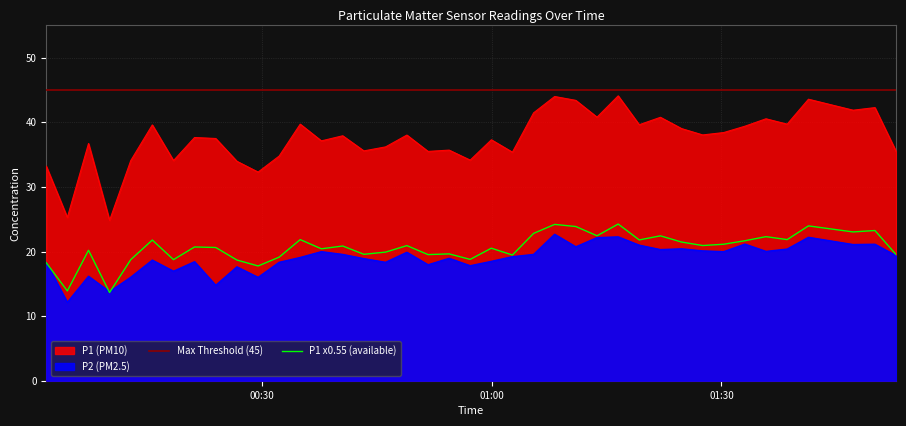

Is the value of P1 at 2023-03-01T00:10:05 greater than the value of P2 at 2023-03-01T00:34:59?

Yes